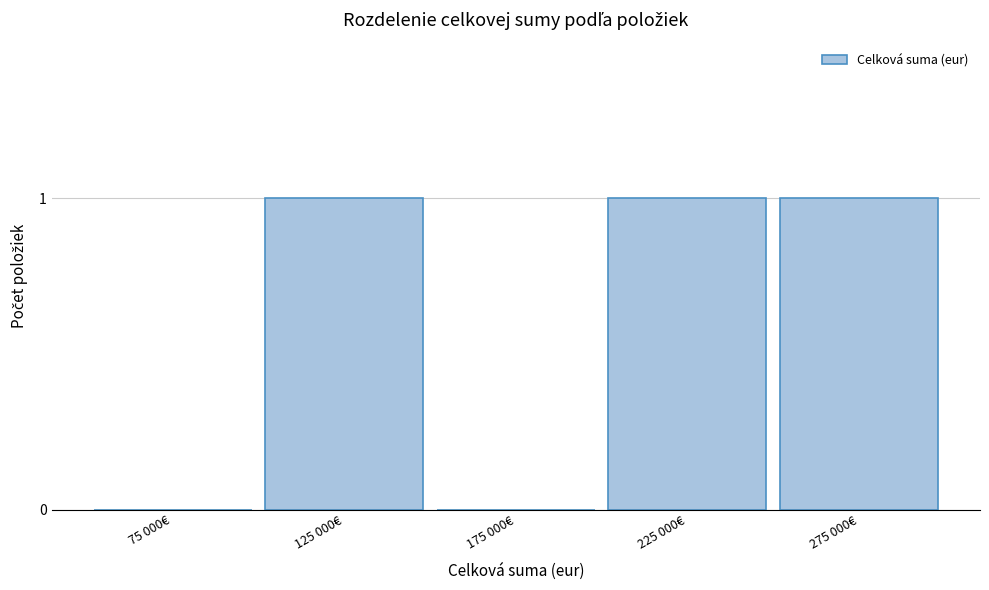

Reading right to left, list all the values displayed in this chart.

275 000€=1	225 000€=1	175 000€=0	125 000€=1	75 000€=0